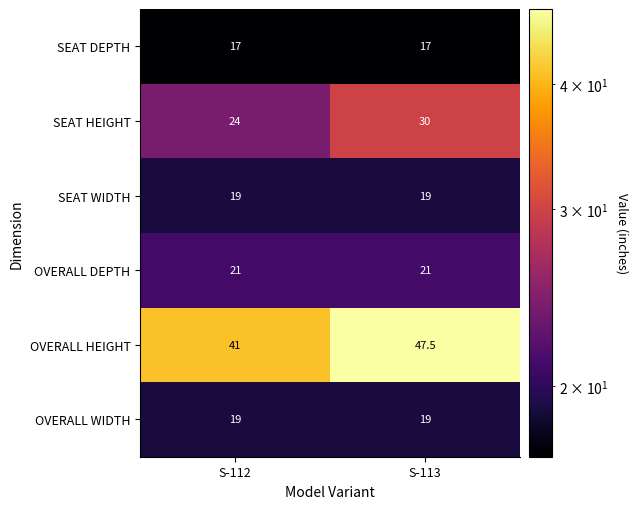

What is the spread (max minus min) of values at S-112?

24.0